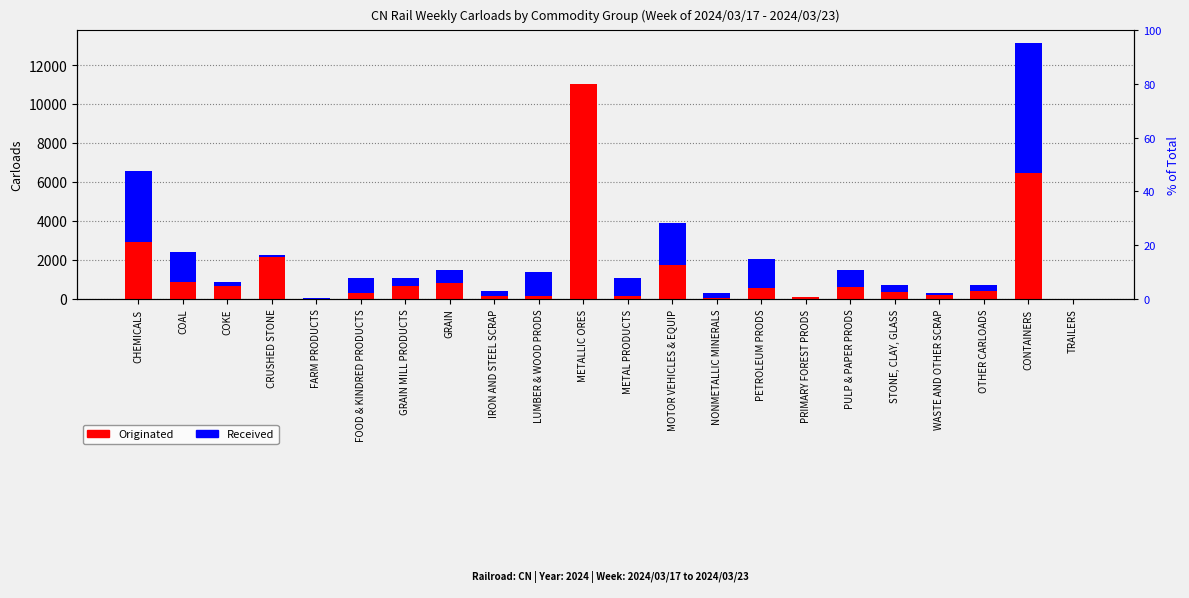

Does the chart contain any negative values?

No